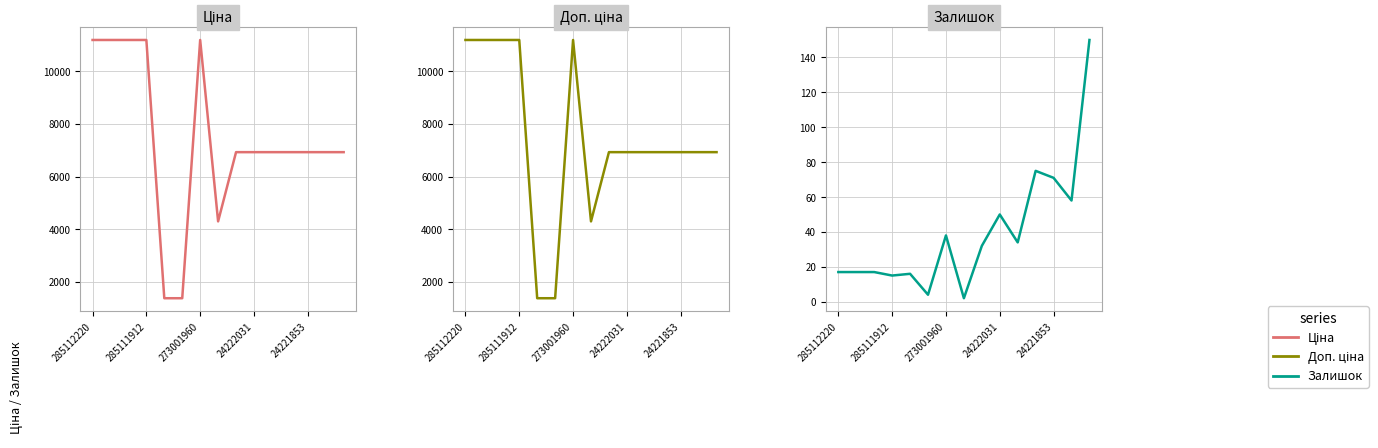

Where is the first local maximum for Доп. ціна?

273001960